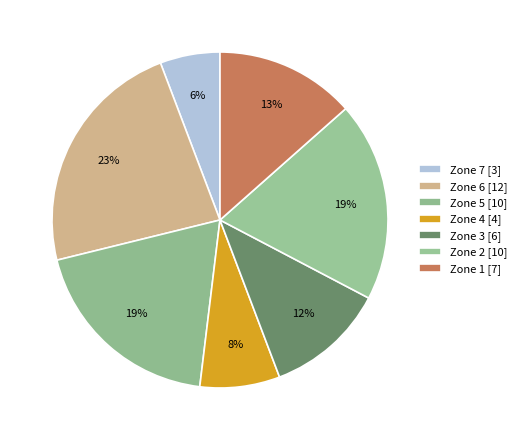

The Zone 3 slice represents 1% of the pie. True or false?

False